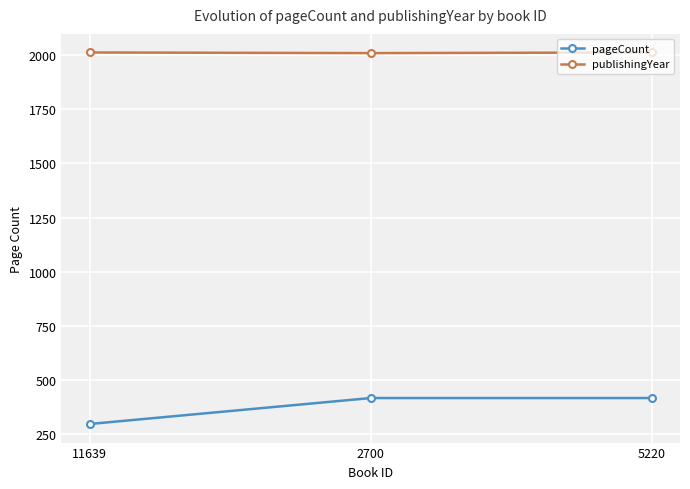

How many data points does each series have?

3